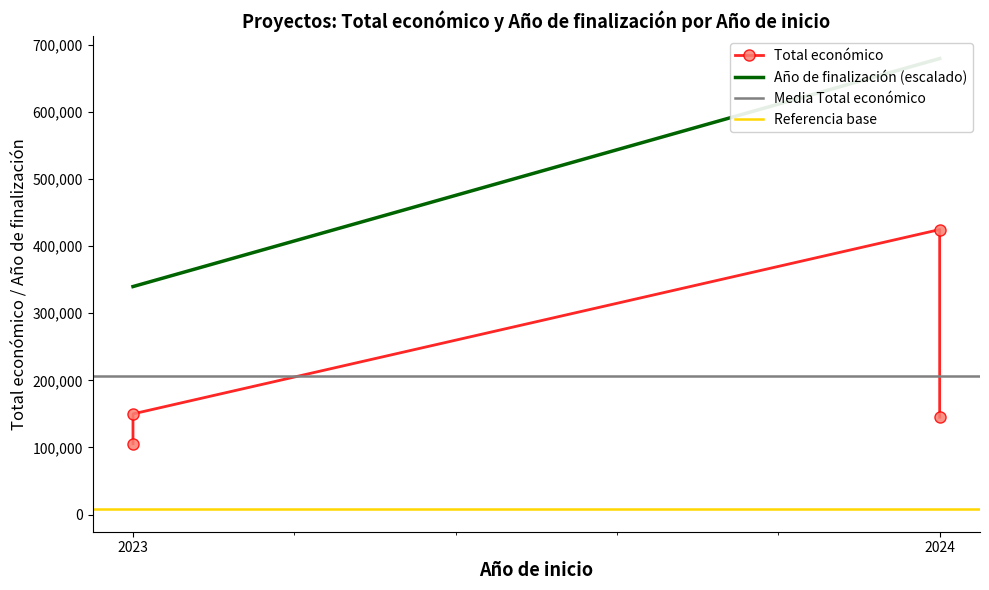

Is it true that Total económico equals 720292 at 2024?

False